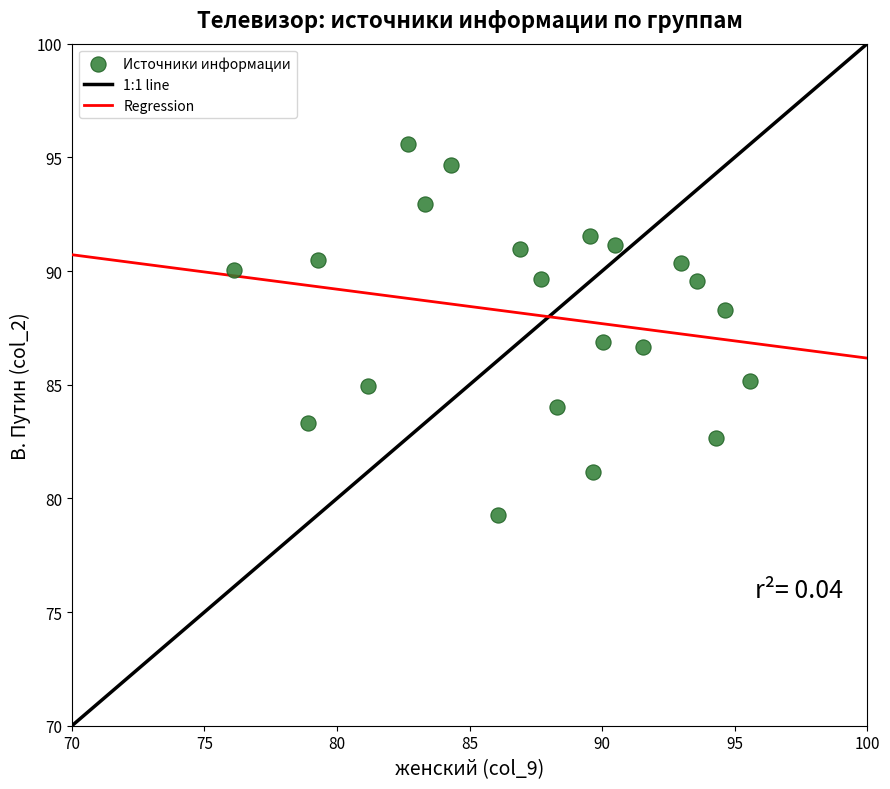

What is the range of X values (max minus min)?

19.5